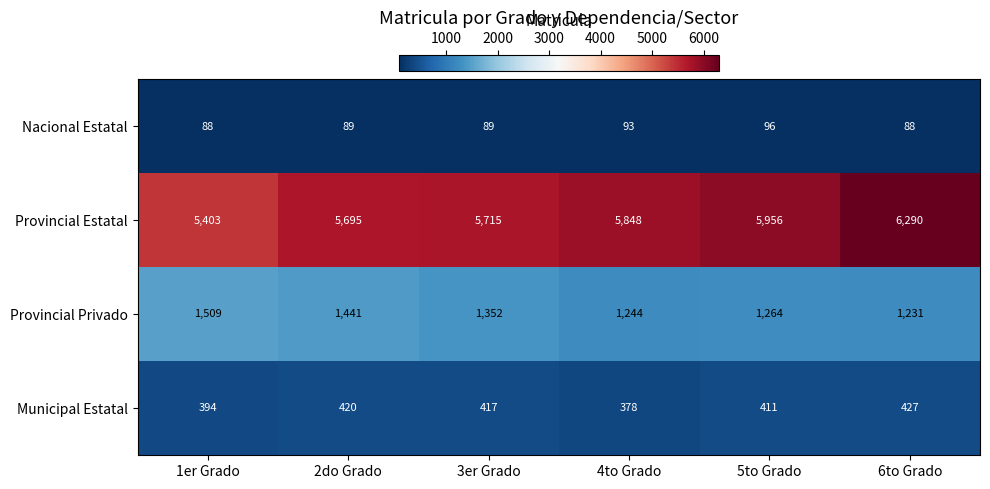

Read the Municipal Estatal value at 4to Grado.

378